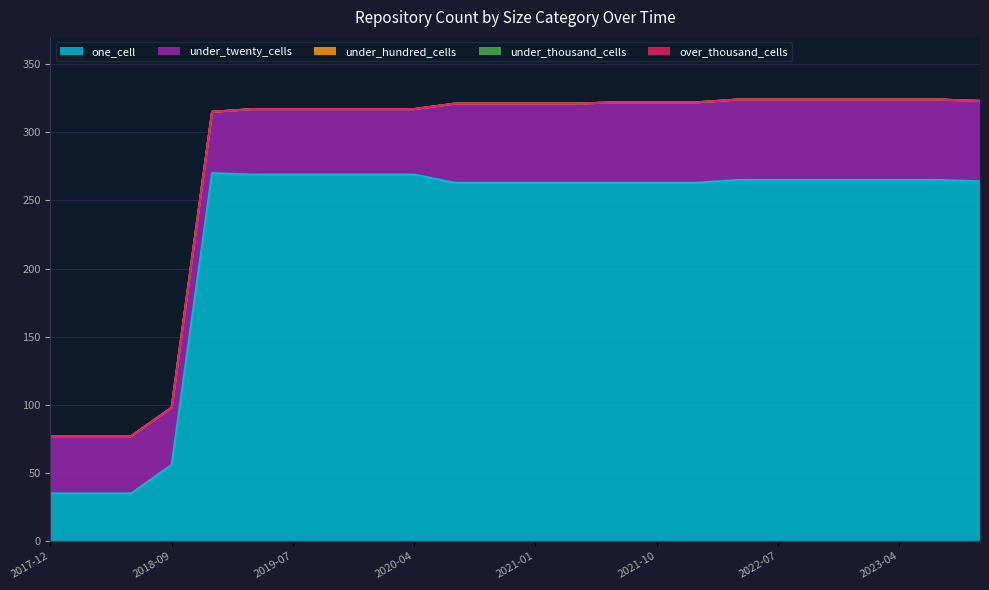

Count the number of data series in this chart.

5